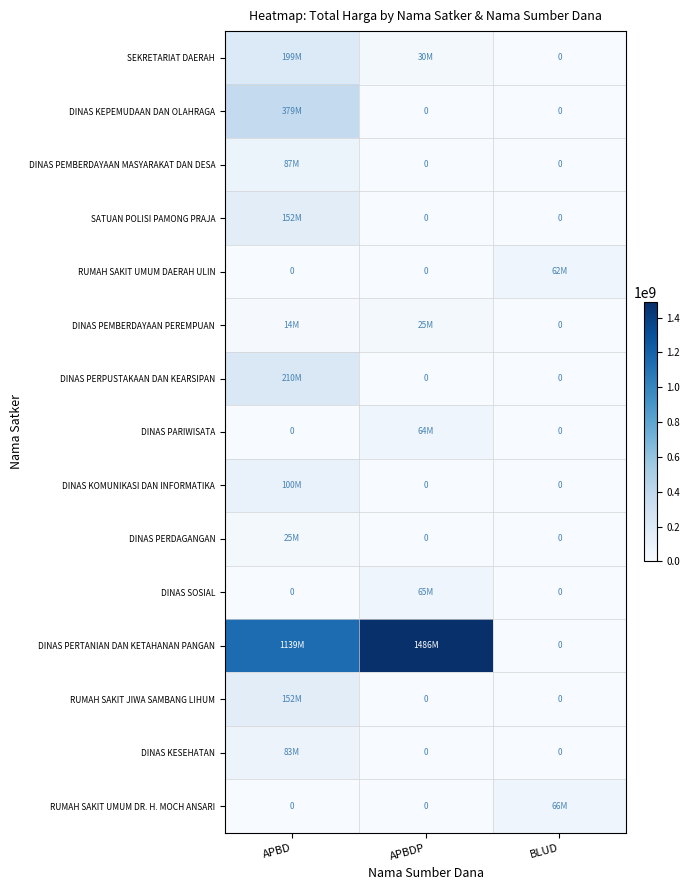

At which label does DINAS KESEHATAN reach its minimum?

APBDP